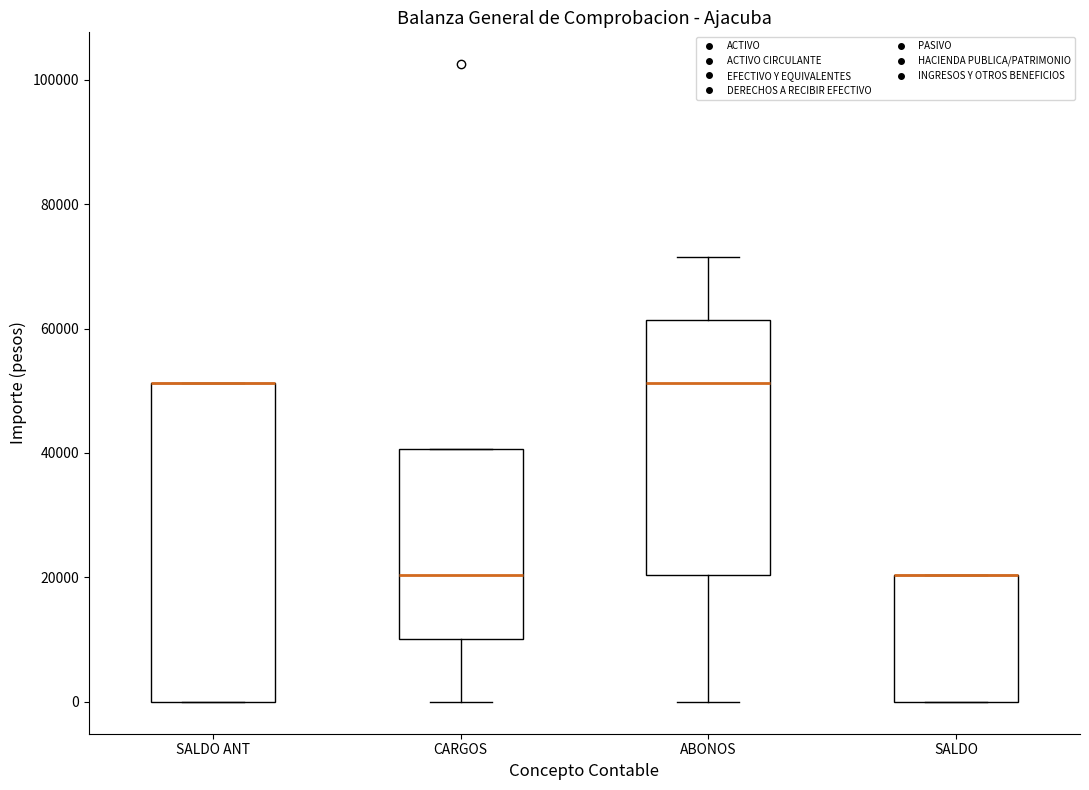

Reading left to right, read every box against the y-axis: the position of its median line, the range the box covers, and the ends of its whiskers. The values are not printed on the chart, so give them approximately, as read against the axis.

SALDO ANT: median 52000 (drawn on the box's upper edge), box 0 to 52000, whiskers 0 to 52000
CARGOS: median 20000, box 10000 to 40000, whiskers 0 to 40000
ABONOS: median 52000, box 20000 to 62000, whiskers 0 to 72000
SALDO: median 20000 (drawn on the box's upper edge), box 0 to 20000, whiskers 0 to 20000